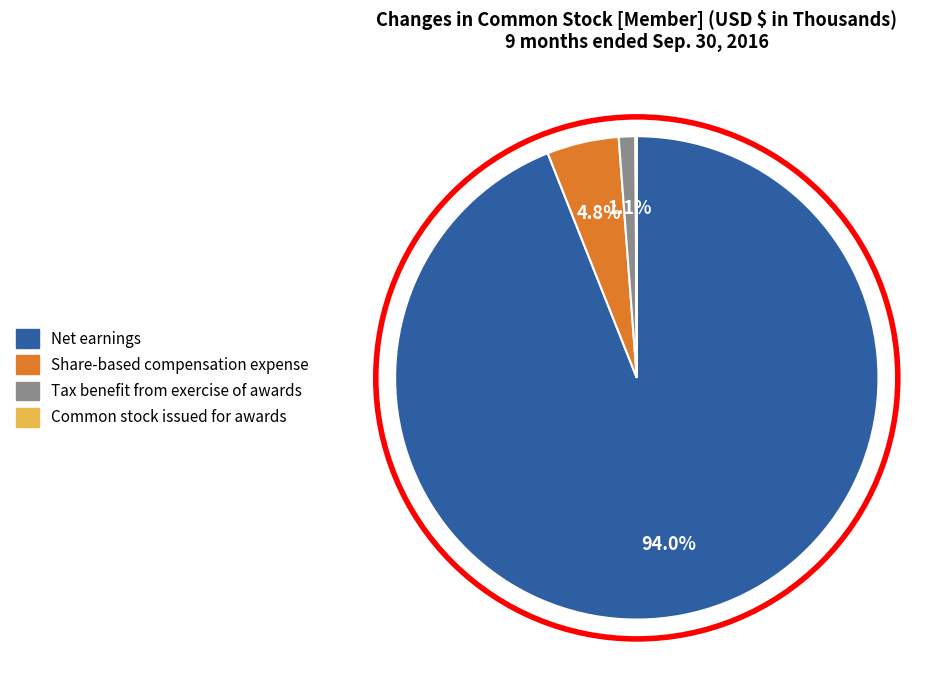

Does any single category account for the majority?

Yes